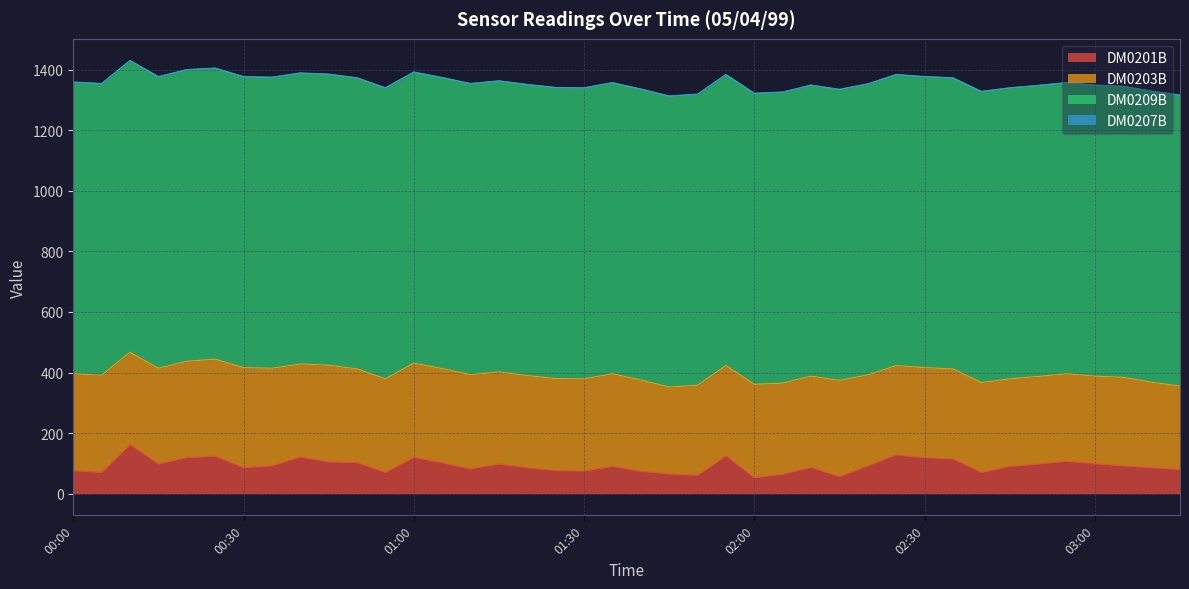

What is the difference between the highest and lowest values at 02:50?

959